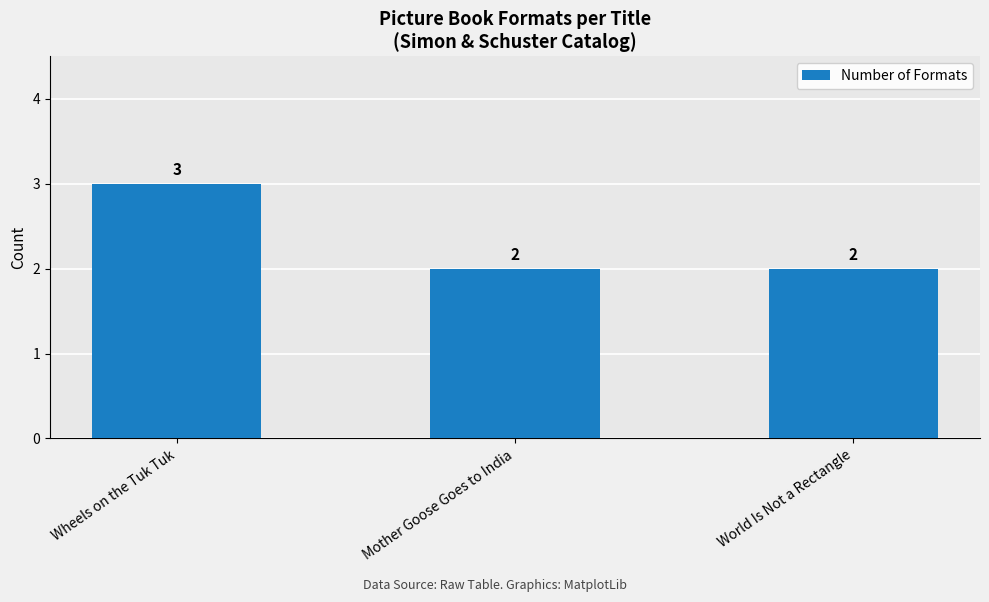

The chart shows a value of 5 at Wheels on the Tuk Tuk. True or false?

False